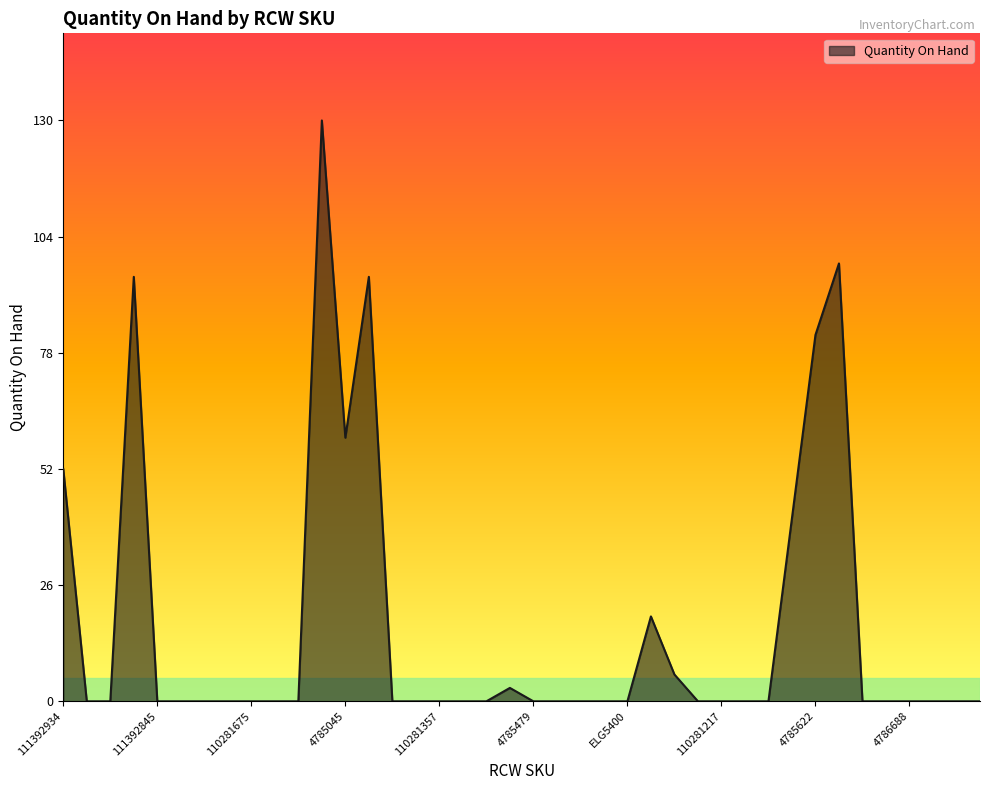

What is the maximum value shown in the chart?

130